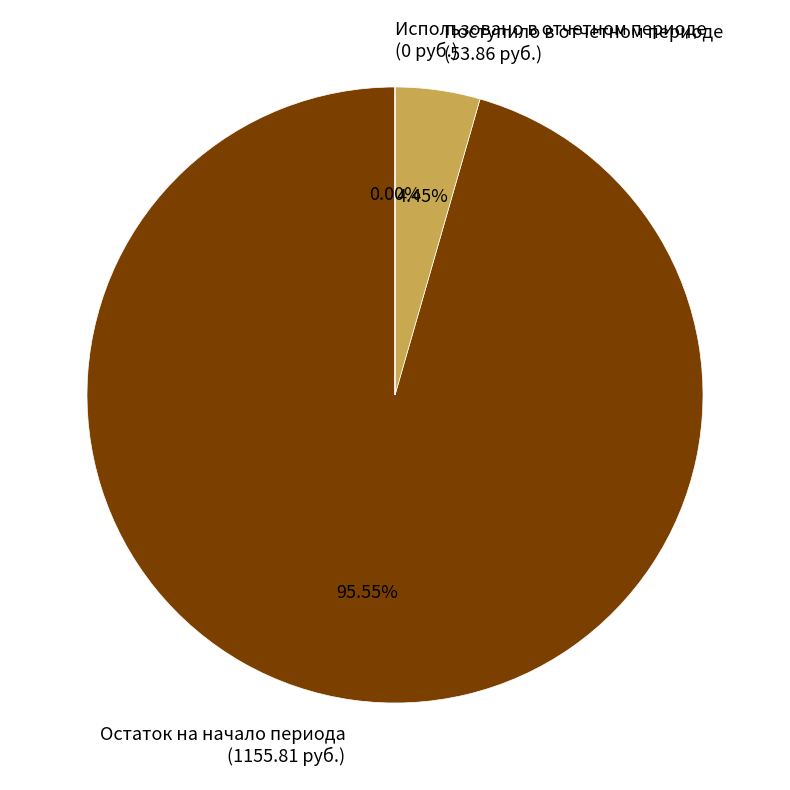

Between Поступило в отчетном периоде (53.86 руб.) and Остаток на начало периода (1155.81 руб.), which is larger?

Остаток на начало периода (1155.81 руб.)